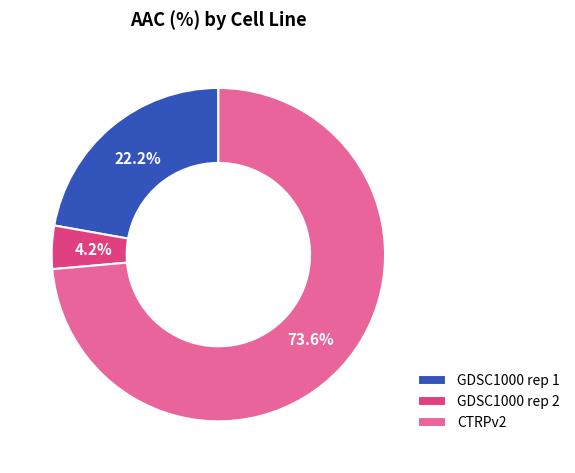

How many segments does this pie chart have?

3